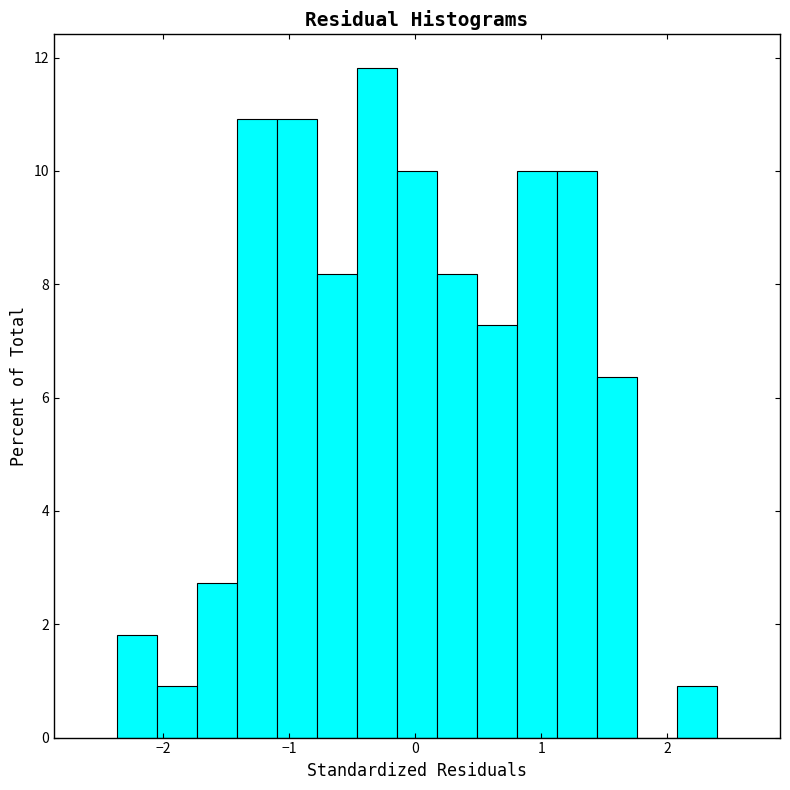

Read against the x-axis, roughly where is the centre of the tallest bar?

-0.3